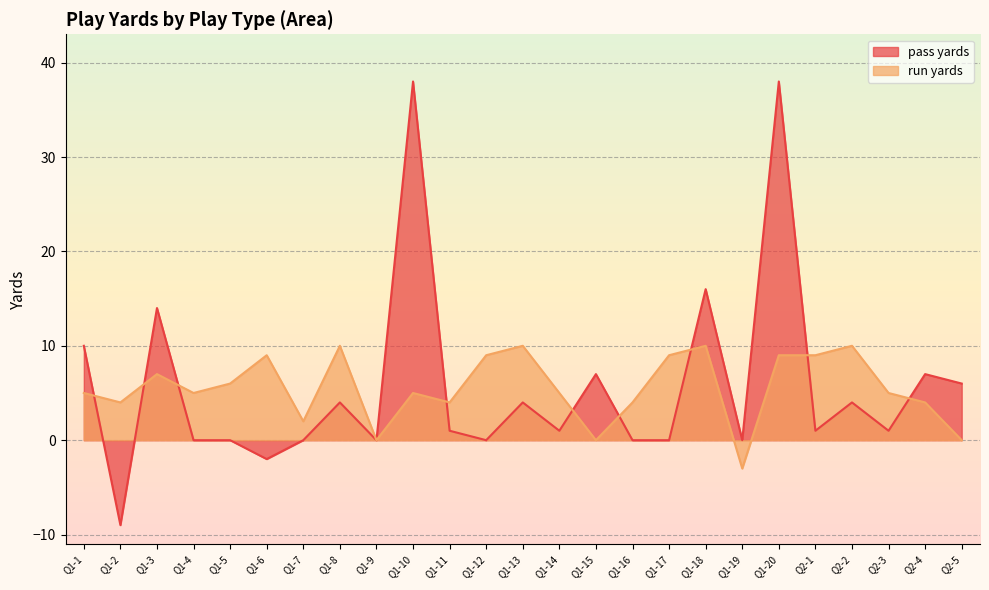

What is the maximum value for run yards?

10